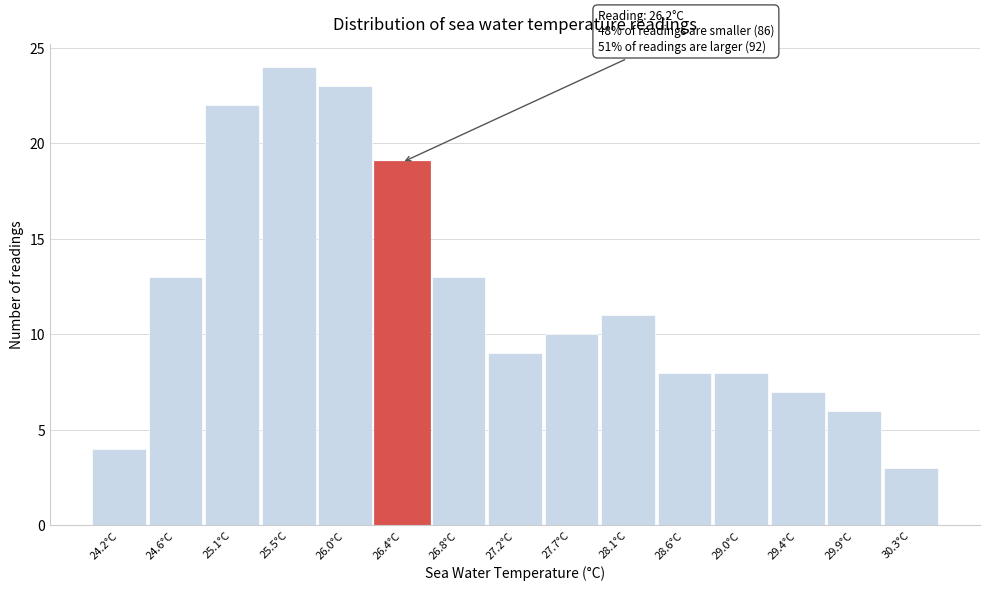

Over which range of the x-axis is the bar tallest?

25.30 to 25.75